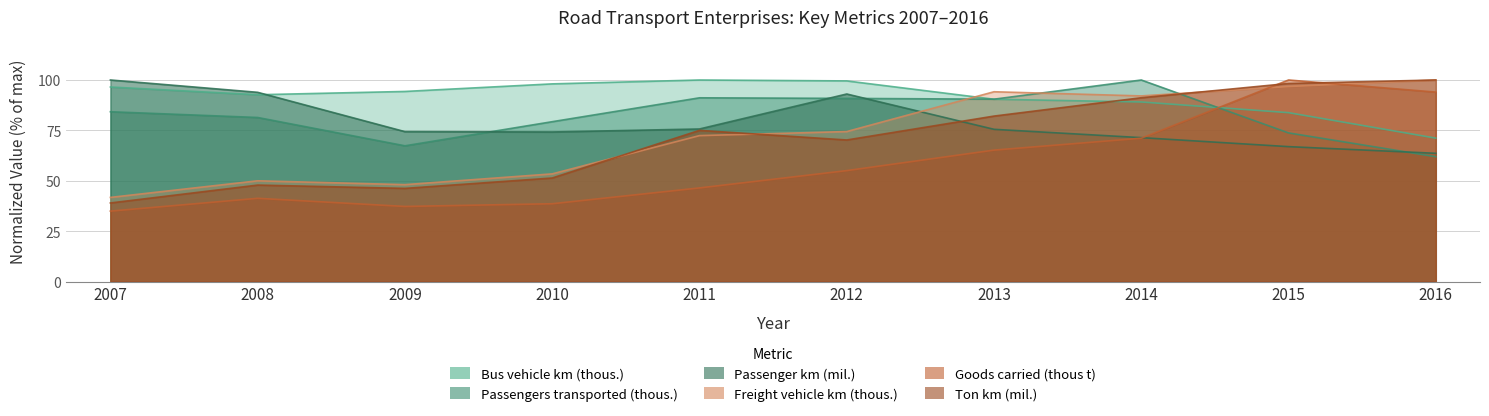

Which series has the largest total across all categories?

Bus vehicle km (thous.)